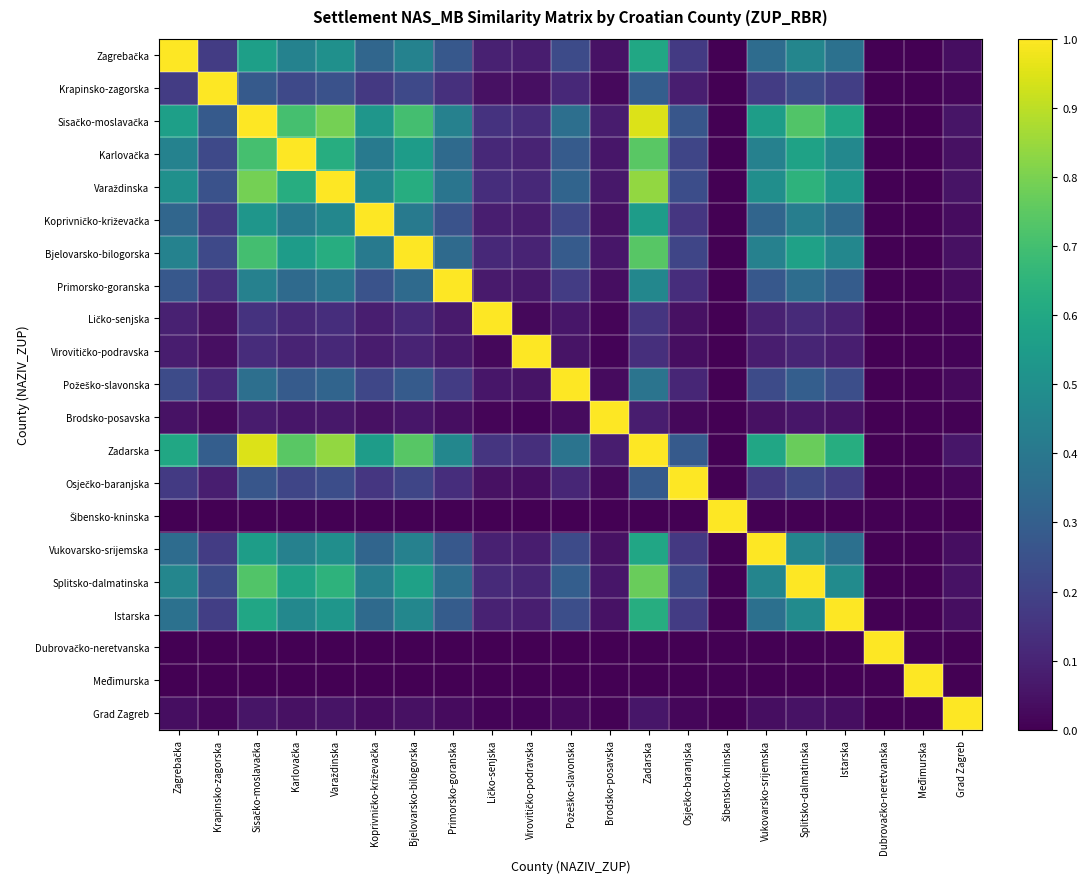

At Istarska, list the series in order from largest to smallest.

Istarska, Zadarska, Sisačko-moslavačka, Varaždinska, Splitsko-dalmatinska, Karlovačka, Bjelovarsko-bilogorska, Zagrebačka, Vukovarsko-srijemska, Koprivničko-križevačka, Primorsko-goranska, Požeško-slavonska, Krapinsko-zagorska, Osječko-baranjska, Ličko-senjska, Virovitičko-podravska, Brodsko-posavska, Grad Zagreb, Šibensko-kninska, Dubrovačko-neretvanska, Međimurska